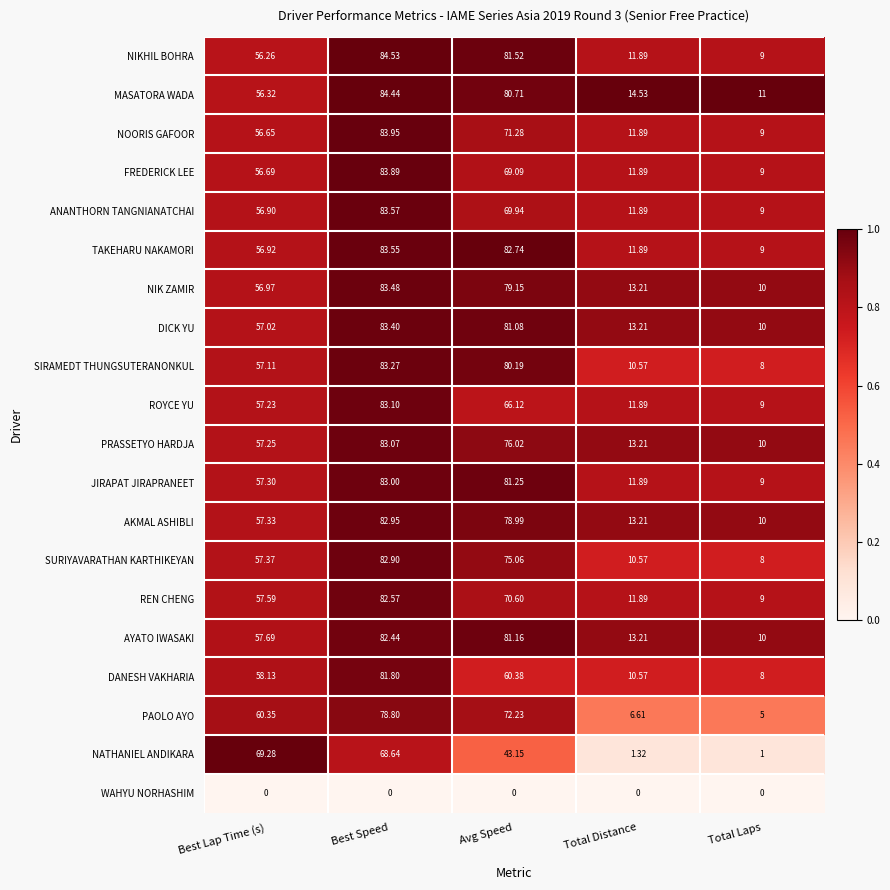

Rank the series by their maximum value, from highest to lowest.

NIKHIL BOHRA, MASATORA WADA, NOORIS GAFOOR, FREDERICK LEE, ANANTHORN TANGNIANATCHAI, TAKEHARU NAKAMORI, NIK ZAMIR, DICK YU, SIRAMEDT THUNGSUTERANONKUL, ROYCE YU, PRASSETYO HARDJA, JIRAPAT JIRAPRANEET, AKMAL ASHIBLI, SURIYAVARATHAN KARTHIKEYAN, REN CHENG, AYATO IWASAKI, DANESH VAKHARIA, PAOLO AYO, NATHANIEL ANDIKARA, WAHYU NORHASHIM